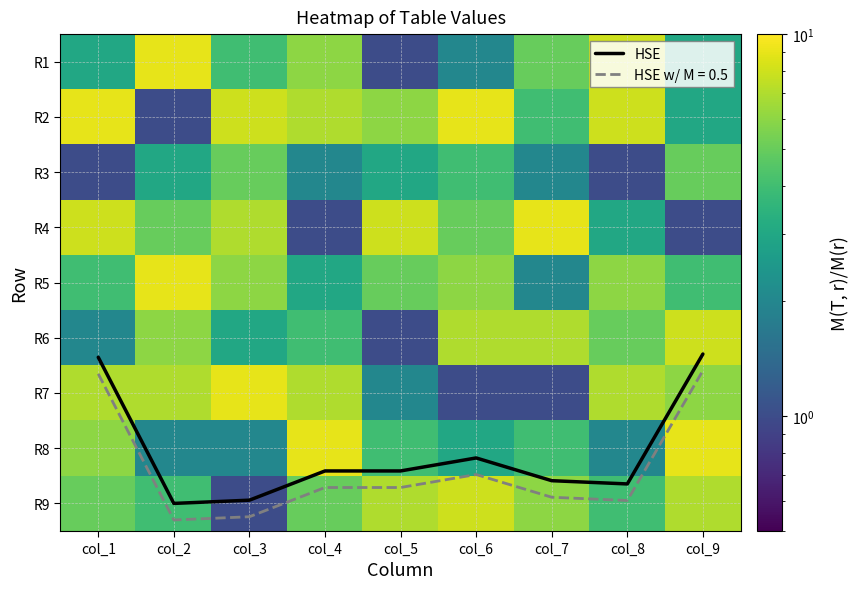

The R1 series shows 9.0 at col_2. True or false?

True